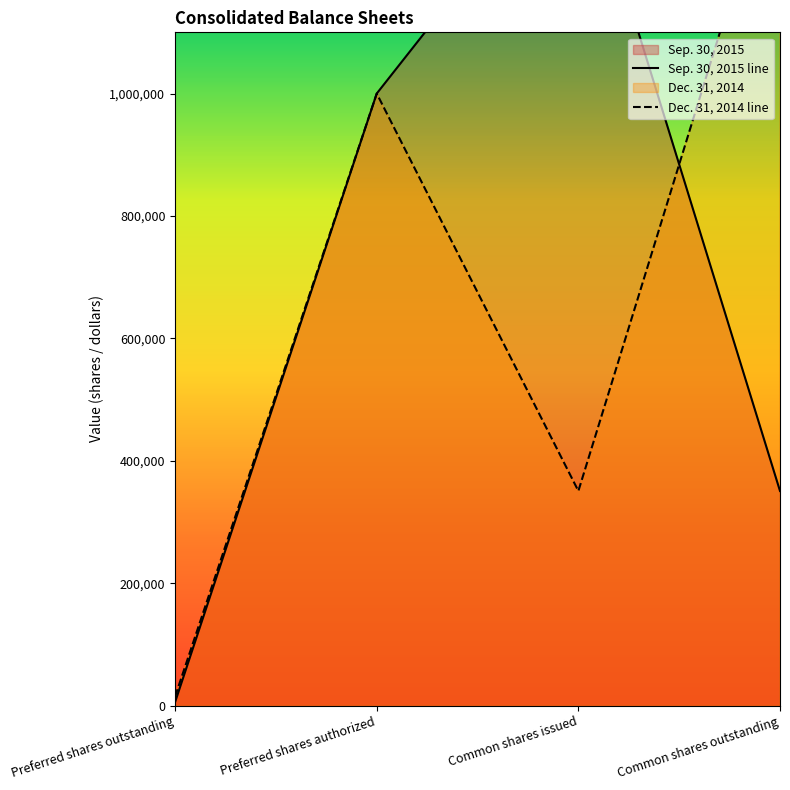

What is the average value of the Dec. 31, 2014 line series?

695820